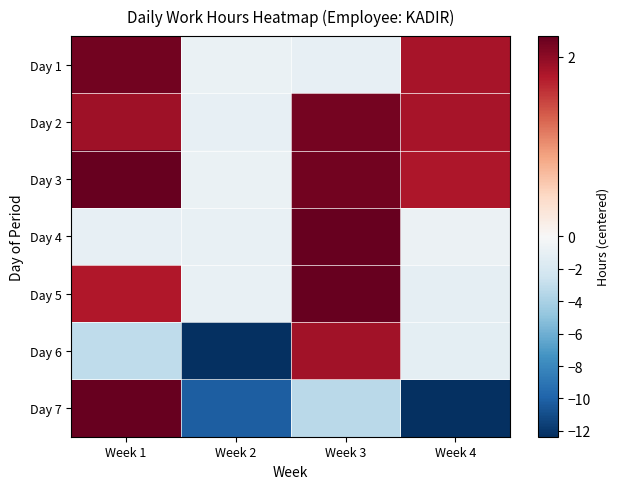

Which series changed the most between Week 1 and Week 3?

Day 7